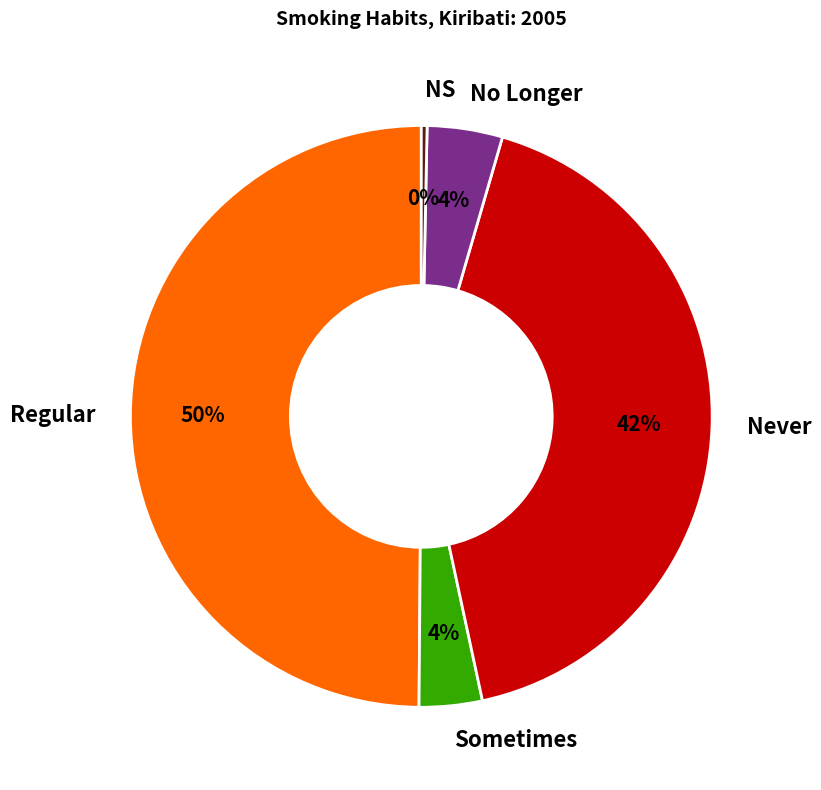

The NS slice represents 0% of the pie. True or false?

True